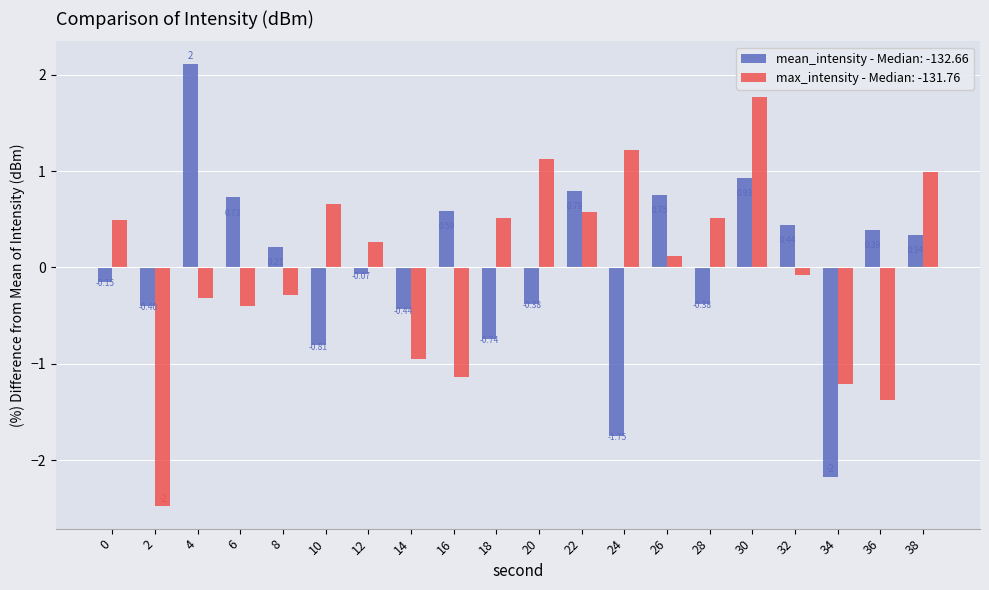

List the series in order of their peak value, highest first.

mean_intensity - Median: -132.66, max_intensity - Median: -131.76